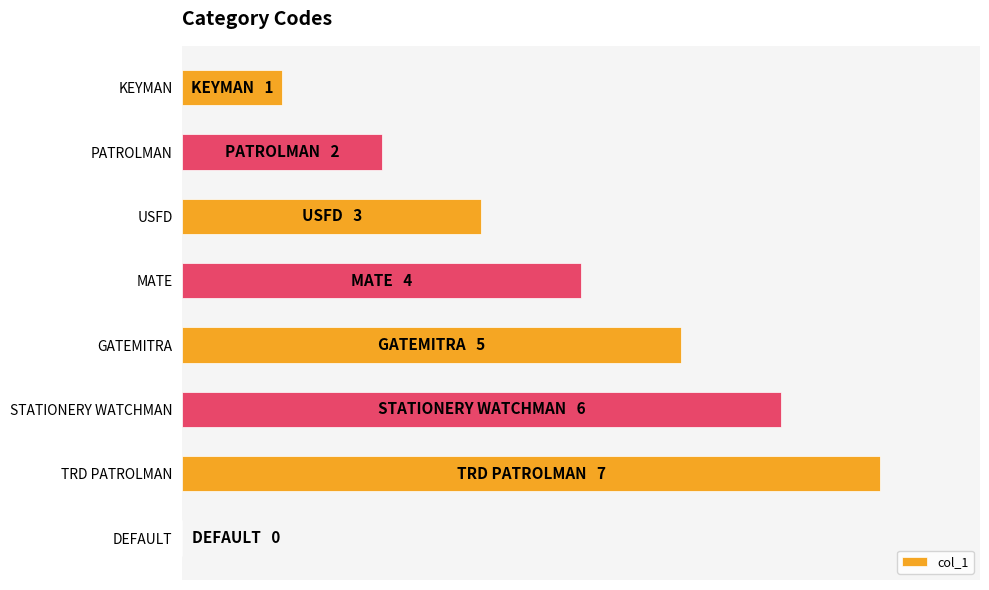

Where is the data nearest to the value 3?

USFD